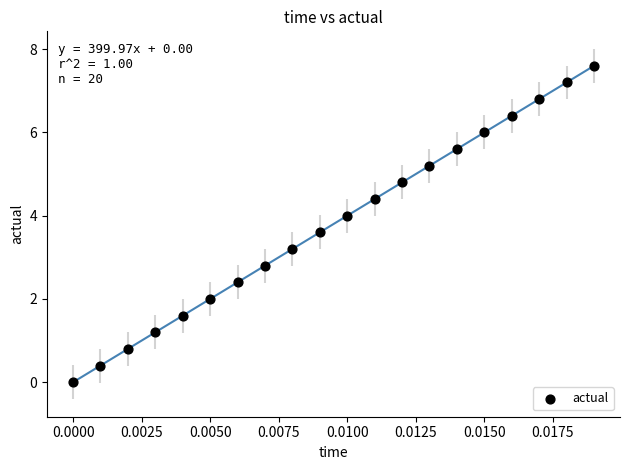

What is the range of Y values (max minus min)?

7.6